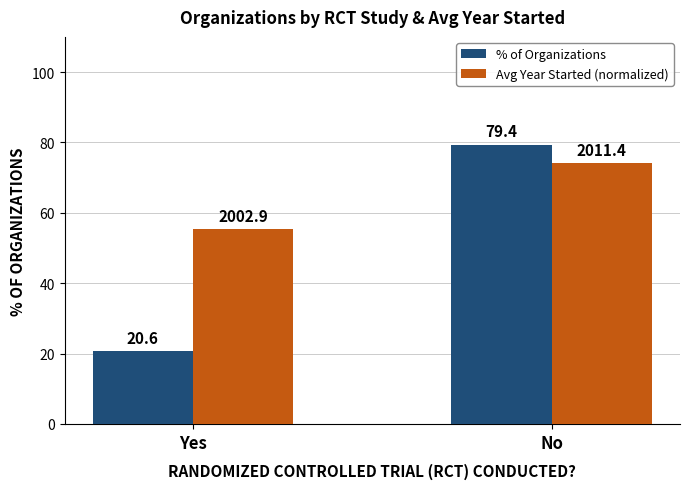

Which series has the largest total across all categories?

Avg Year Started (normalized)